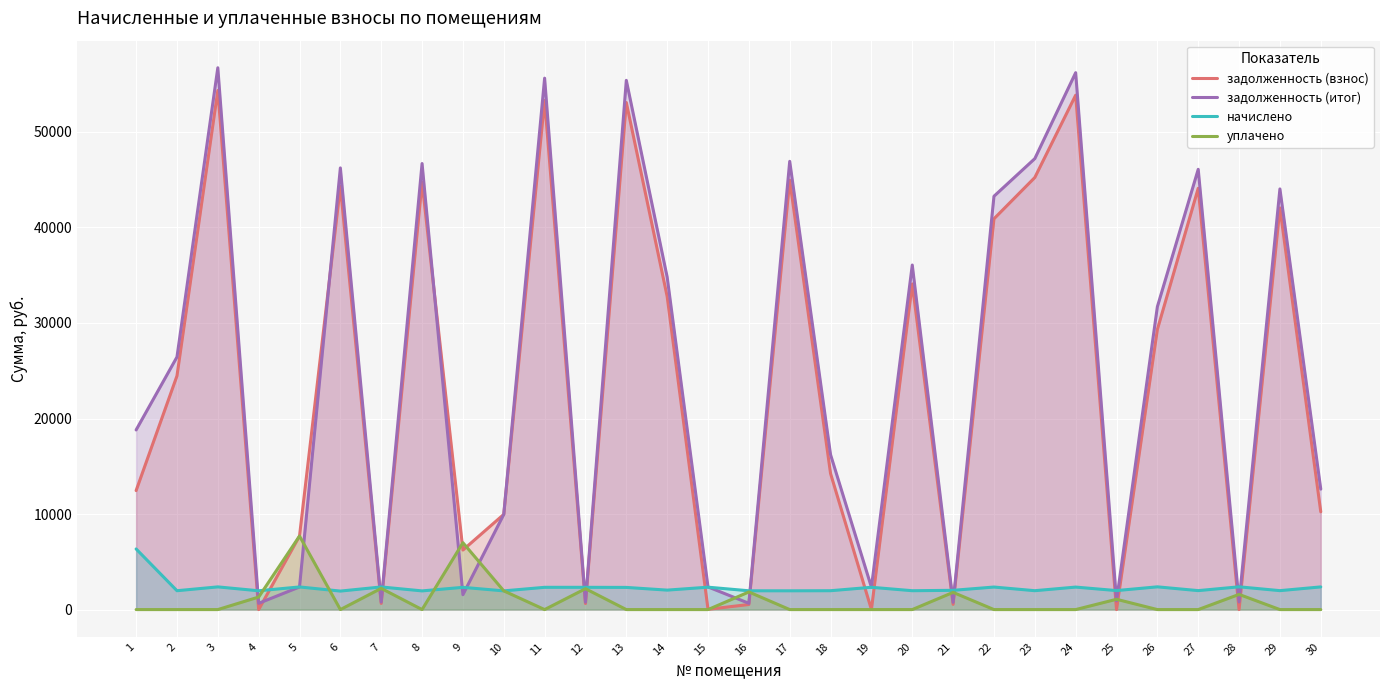

What is the sum of all задолженность (взнос) values?

704677.9